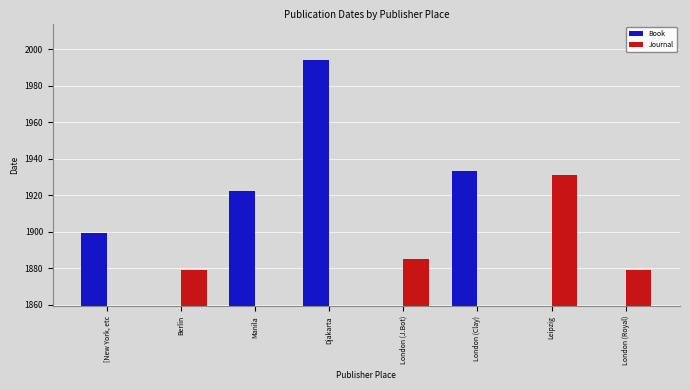

The Book series shows 1994 at Djakarta. True or false?

True